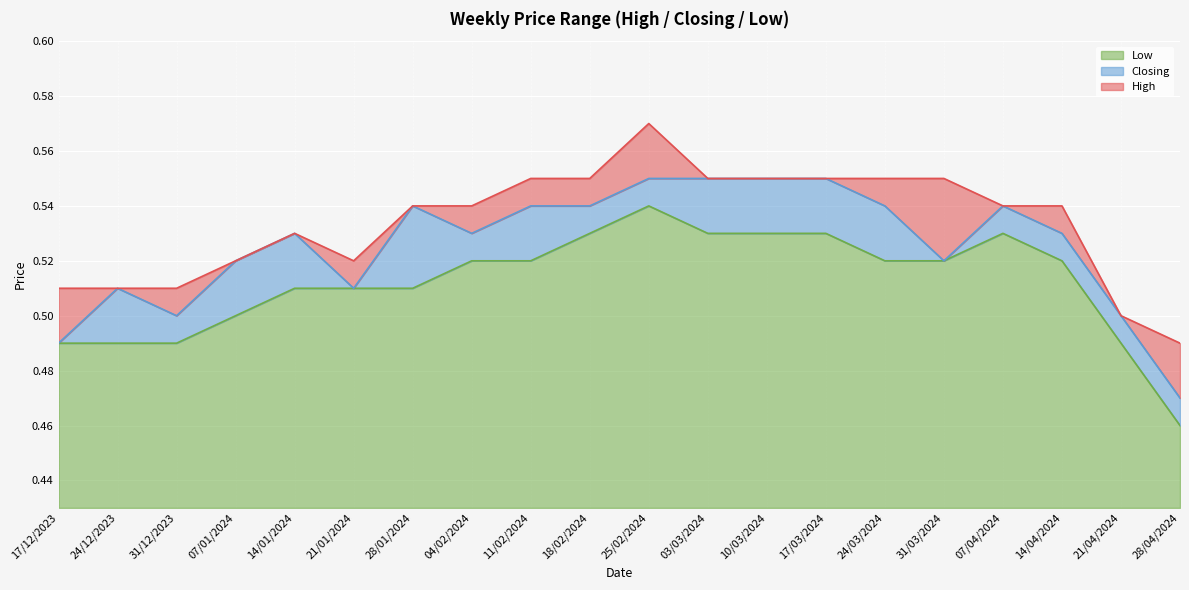

Where is Closing nearest to the value 0?

28/04/2024